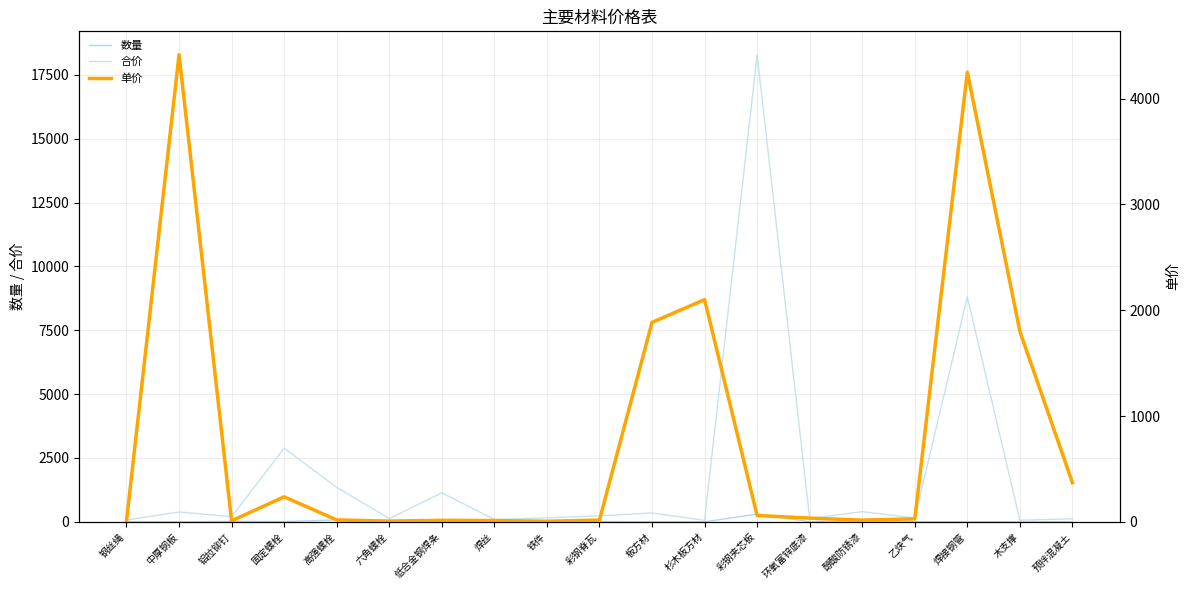

What is the value of the 合价 point at the 14th from the left?

130.1